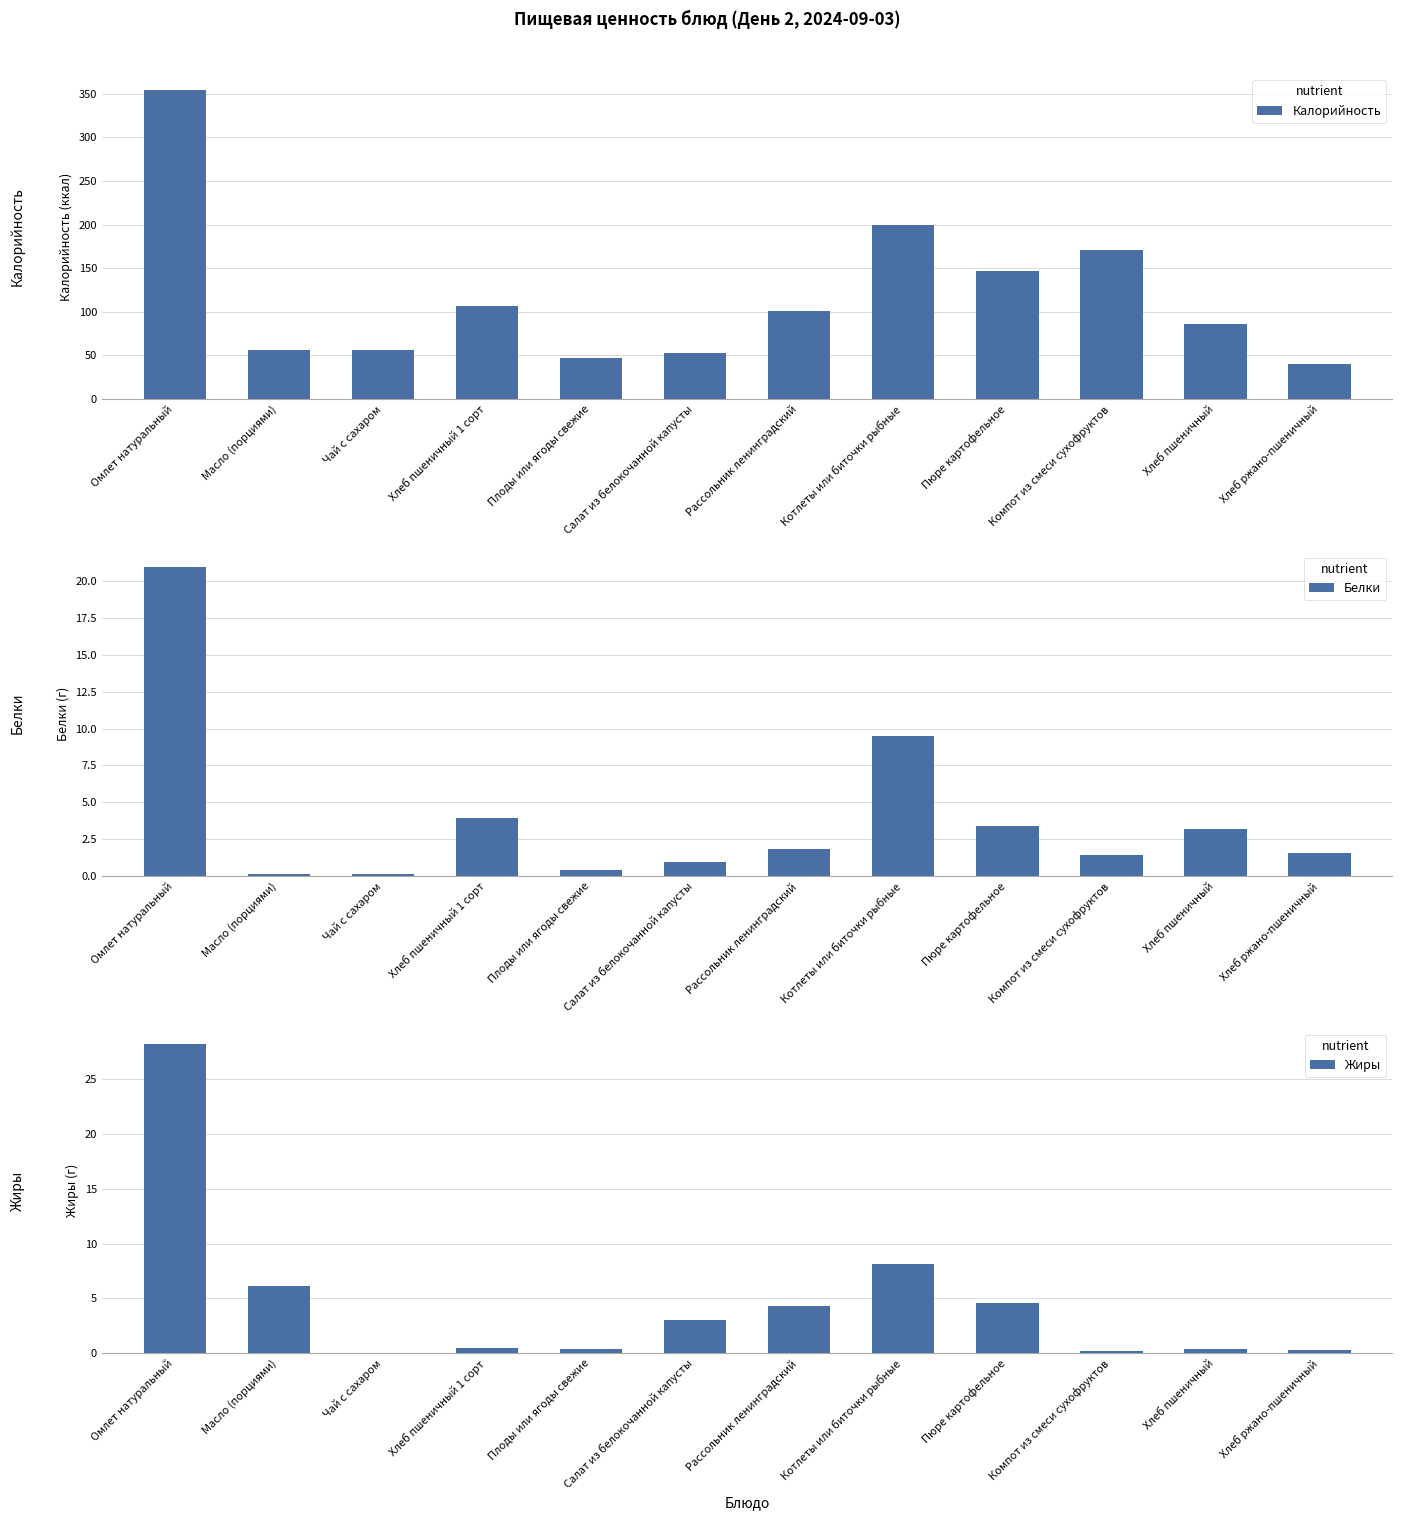

What is the average value of the Жиры series?

4.7